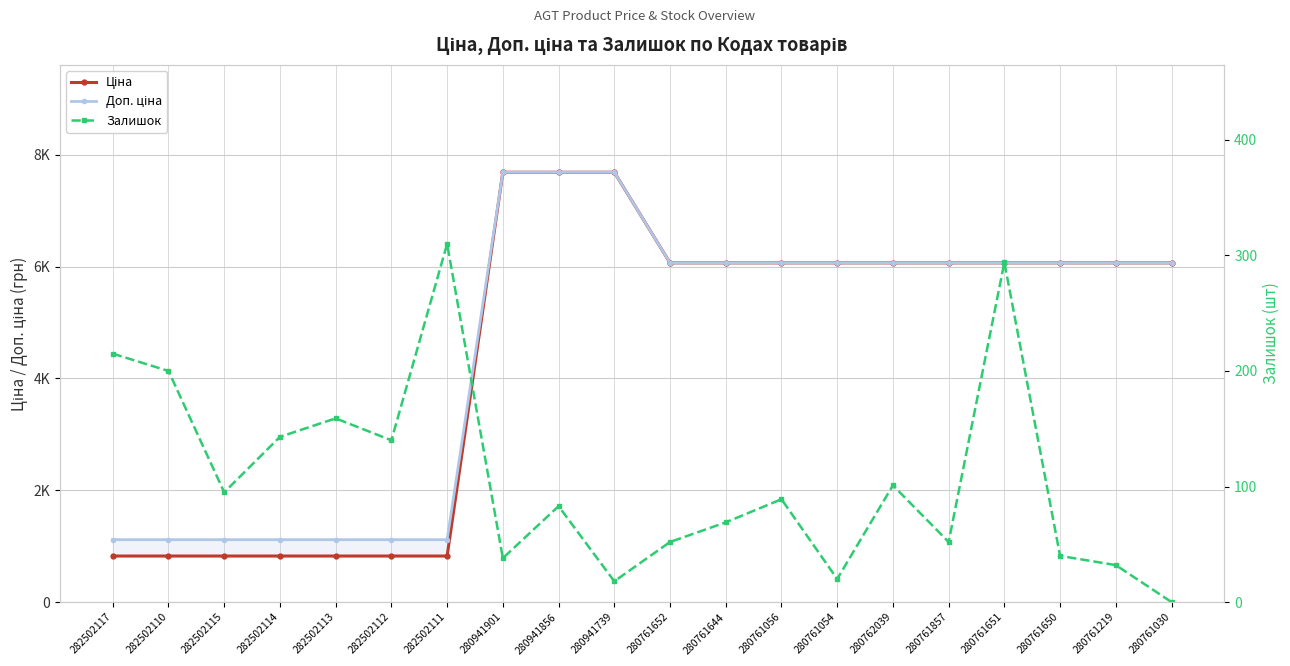

Which series changed the most between 282502112 and 280941739?

Ціна